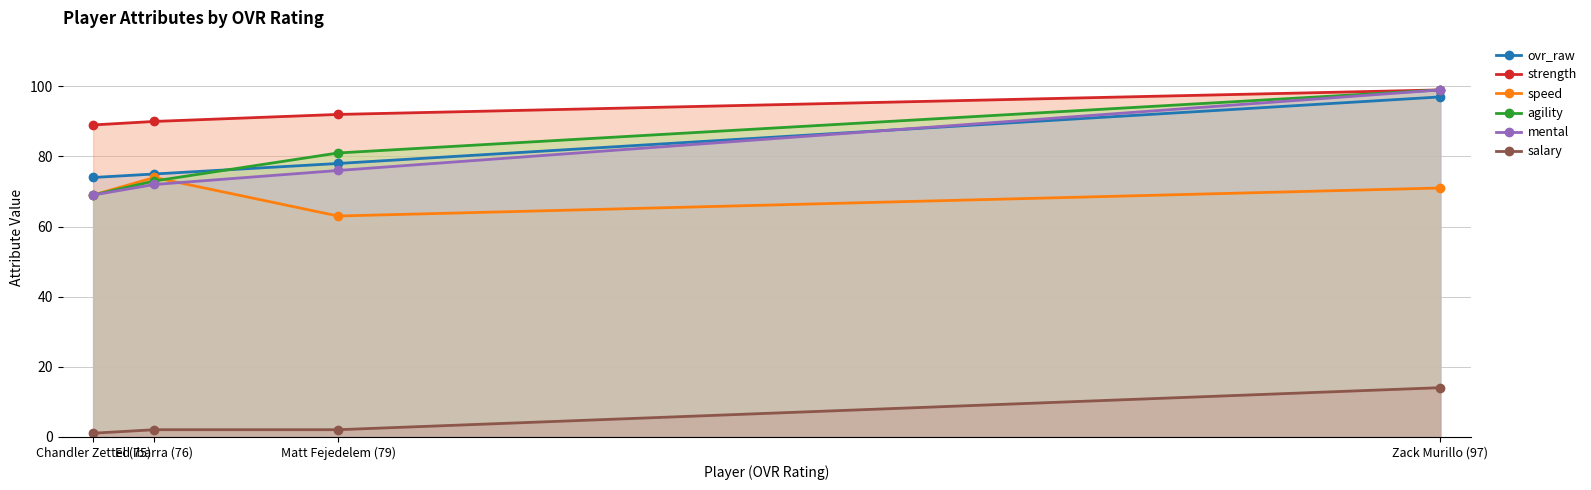

List the labels in order of mental value, largest first.

Zack Murillo (97), Matt Fejedelem (79), Ed Ibarra (76), Chandler Zettel (75)